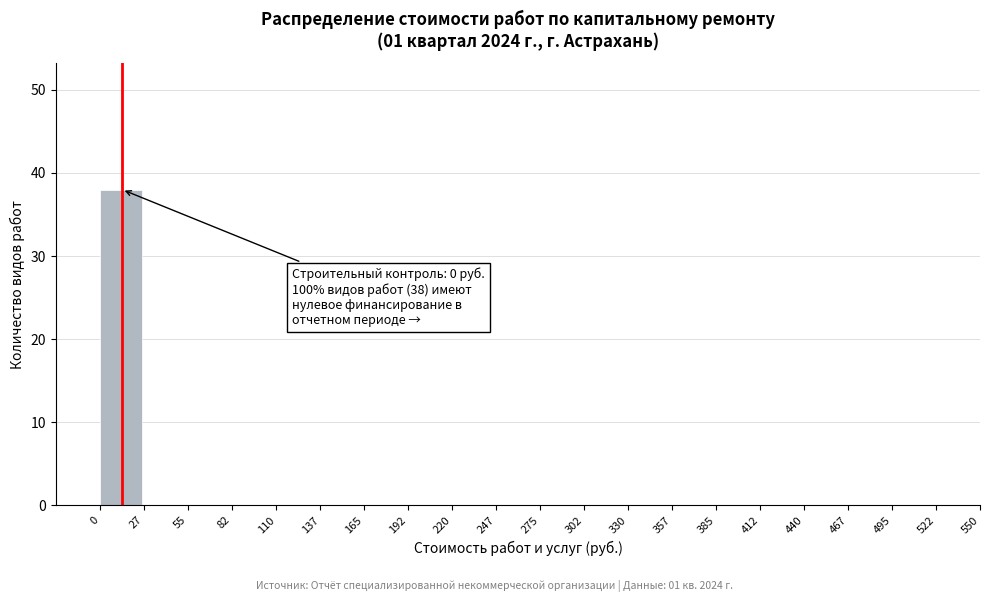

Which range on the x-axis has the tallest bar?

0 to 27